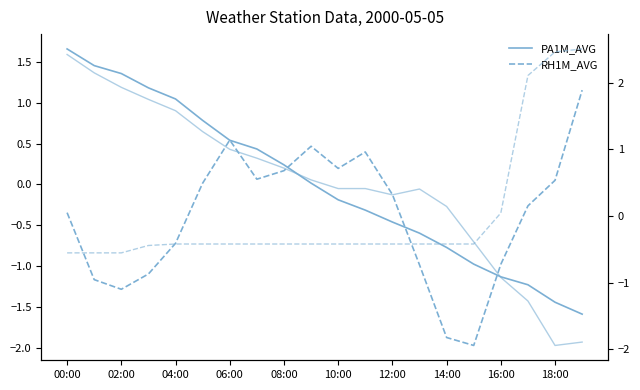

How many categories are shown in the chart?

20